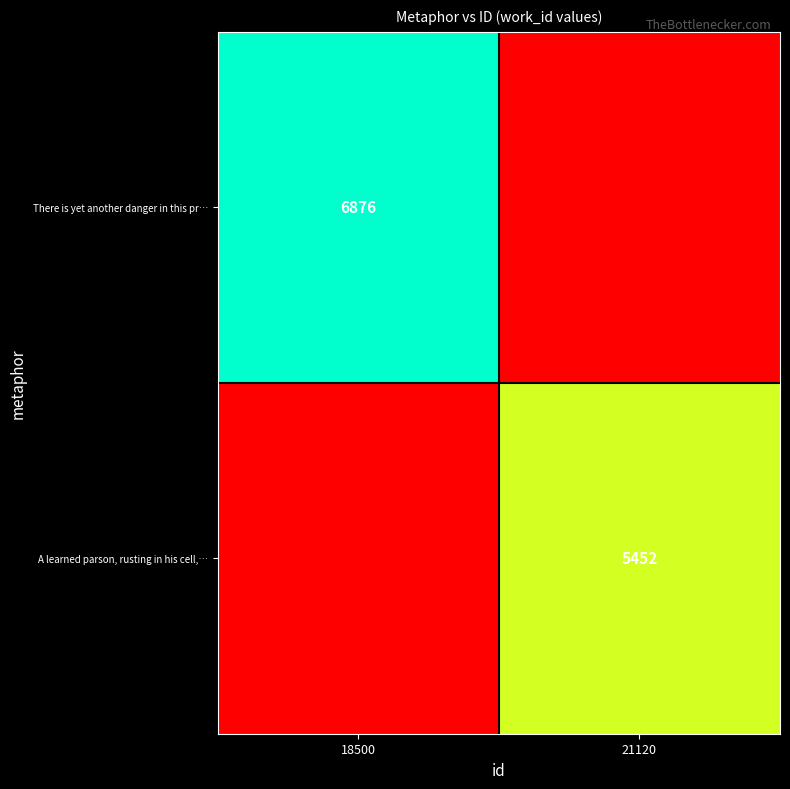

What is the total value across all series at 18500?

6876